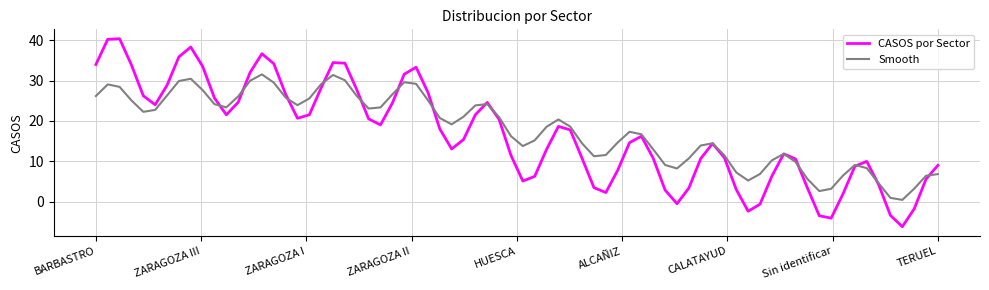

List the series in order of their peak value, lowest first.

Smooth, CASOS por Sector